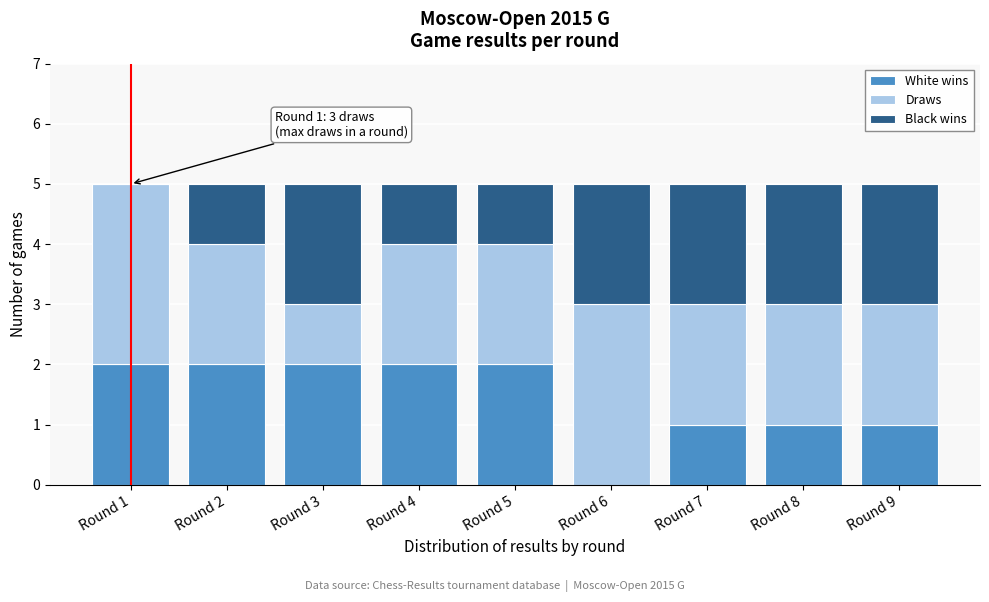

Reading right to left, list the values for the White wins series.

Round 9=1	Round 8=1	Round 7=1	Round 6=0	Round 5=2	Round 4=2	Round 3=2	Round 2=2	Round 1=2